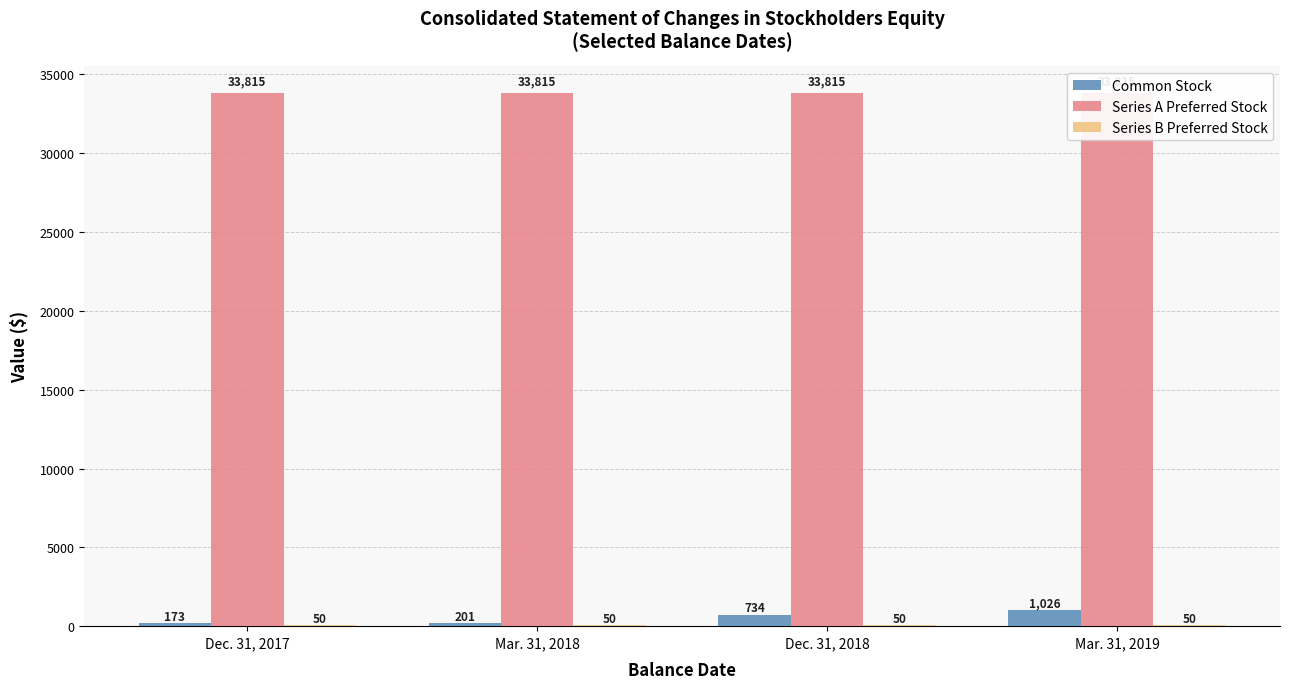

How many values in the Common Stock series are below 734?

2